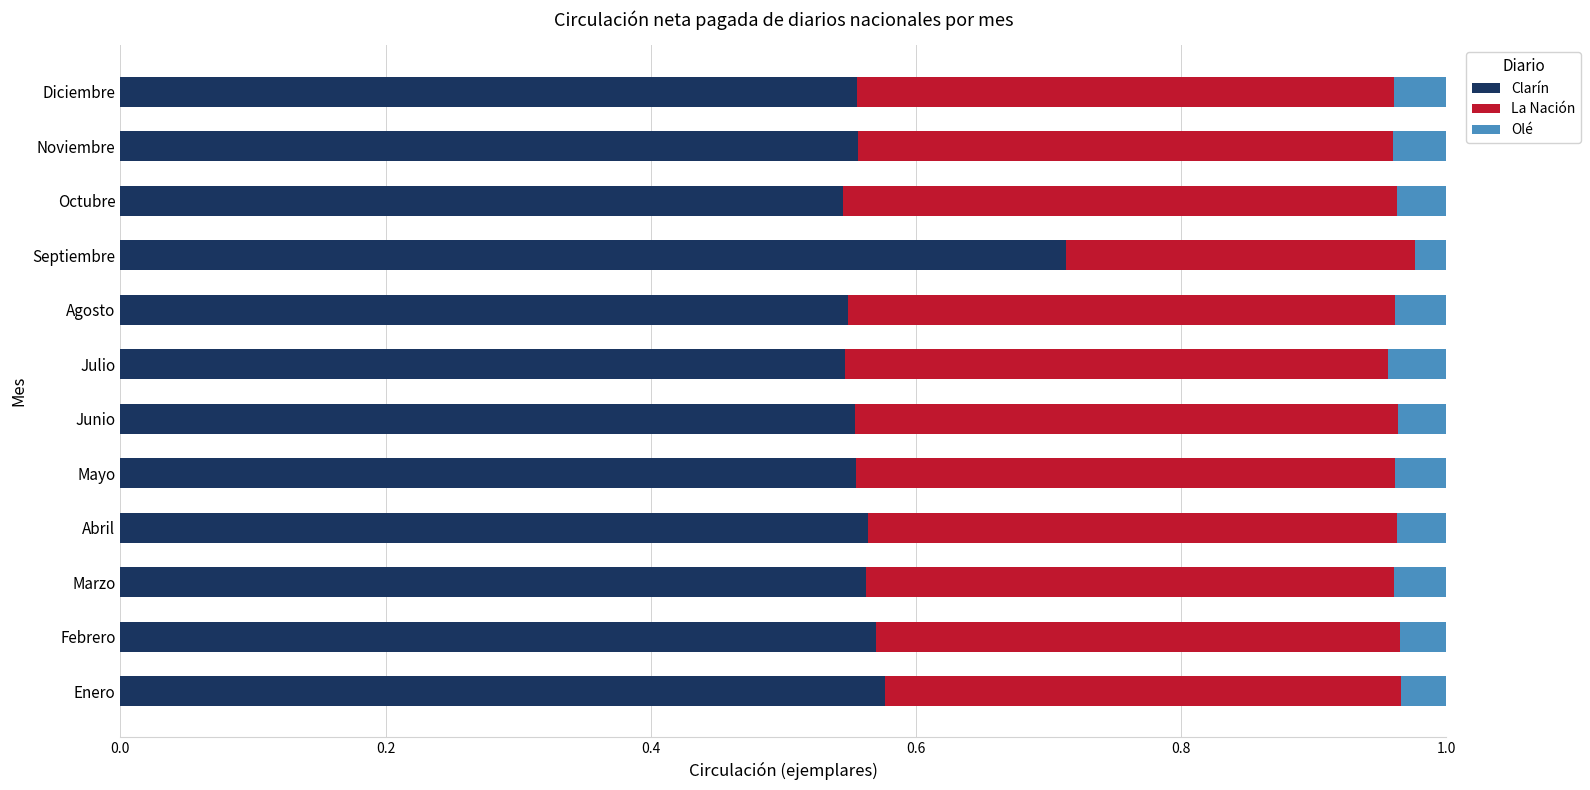

The value of Clarín at Agosto is 0.3. True or false?

False